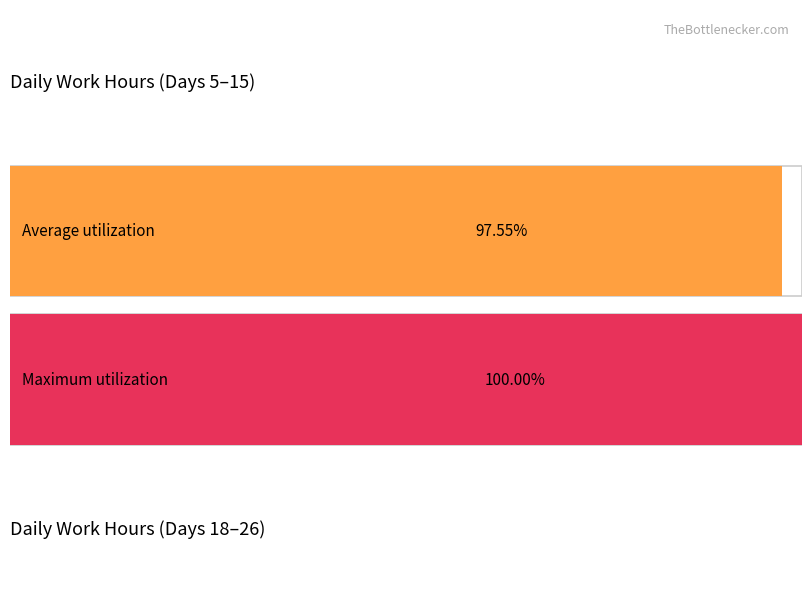

Which series has the largest range (max minus min)?

Average utilization